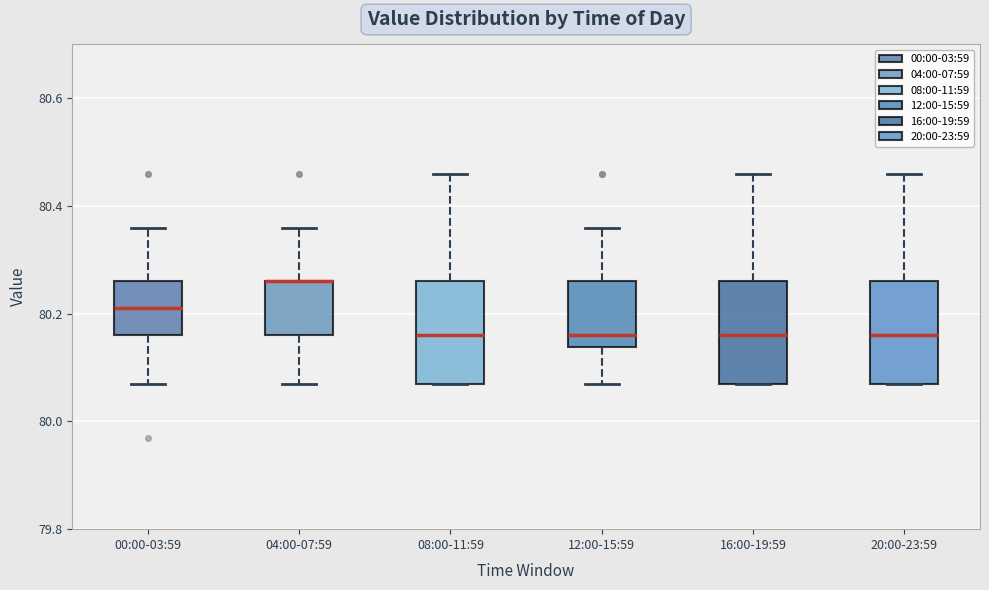

Where does the upper whisker of the box for 00:00-03:59 end on the y-axis? The values are not printed on the chart, so give them approximately, as read against the axis.

80.36